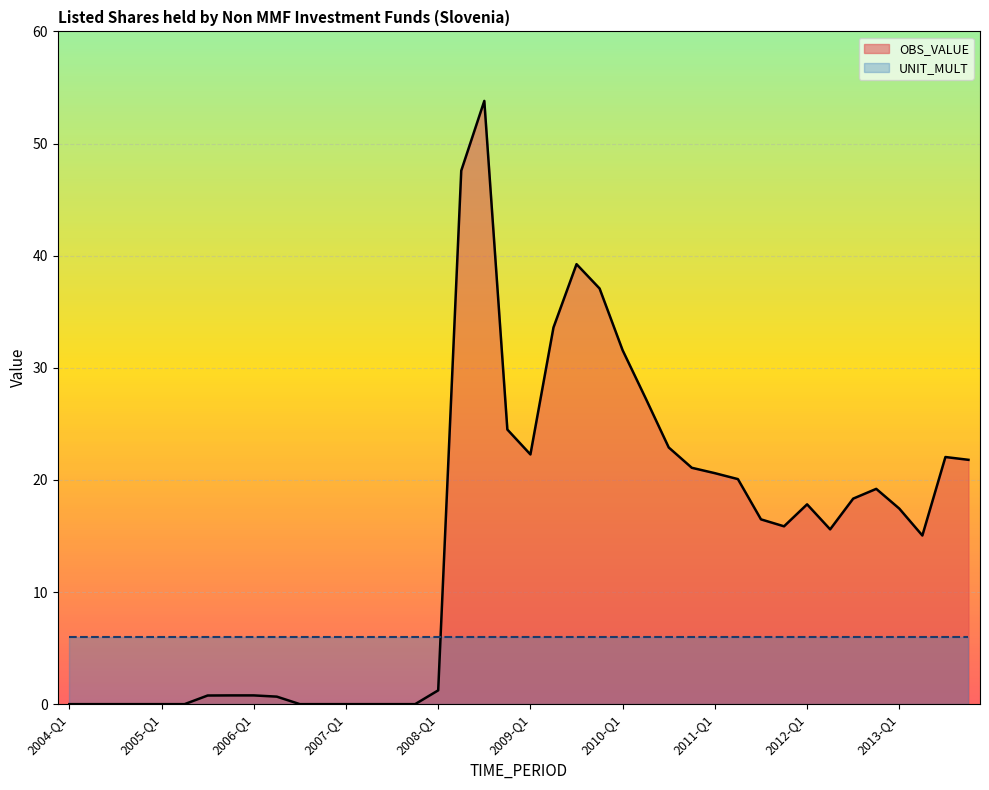

Reading left to right, transcribe all the data shown in this chart.

2004-Q1=0.0	2004-Q2=0.0	2004-Q3=0.0	2004-Q4=0.0	2005-Q1=0.0	2005-Q2=0.0	2005-Q3=0.8	2005-Q4=0.8	2006-Q1=0.8	2006-Q2=0.7	2006-Q3=0.0	2006-Q4=0.0	2007-Q1=0.0	2007-Q2=0.0	2007-Q3=0.0	2007-Q4=0.0	2008-Q1=1.2	2008-Q2=47.6	2008-Q3=53.8	2008-Q4=24.5	2009-Q1=22.3	2009-Q2=33.6	2009-Q3=39.2	2009-Q4=37.1	2010-Q1=31.6	2010-Q2=27.3	2010-Q3=22.9	2010-Q4=21.1	2011-Q1=20.6	2011-Q2=20.1	2011-Q3=16.5	2011-Q4=15.9	2012-Q1=17.8	2012-Q2=15.6	2012-Q3=18.3	2012-Q4=19.2	2013-Q1=17.4	2013-Q2=15.0	2013-Q3=22.0	2013-Q4=21.8